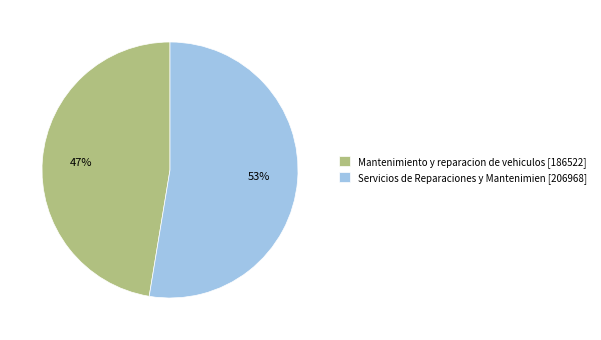

To the nearest percent, what is the combined percentage of Mantenimiento y reparacion de vehiculos [186522] and Servicios de Reparaciones y Mantenimien [206968]?

100%